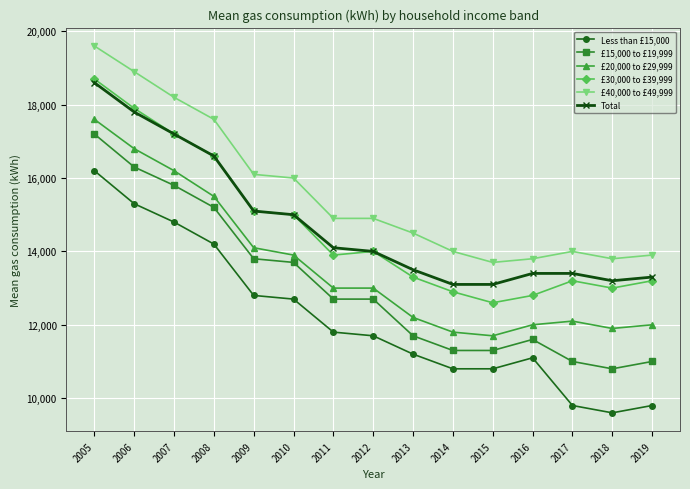

True or false: £30,000 to £39,999 and £40,000 to £49,999 intersect in this chart.

False